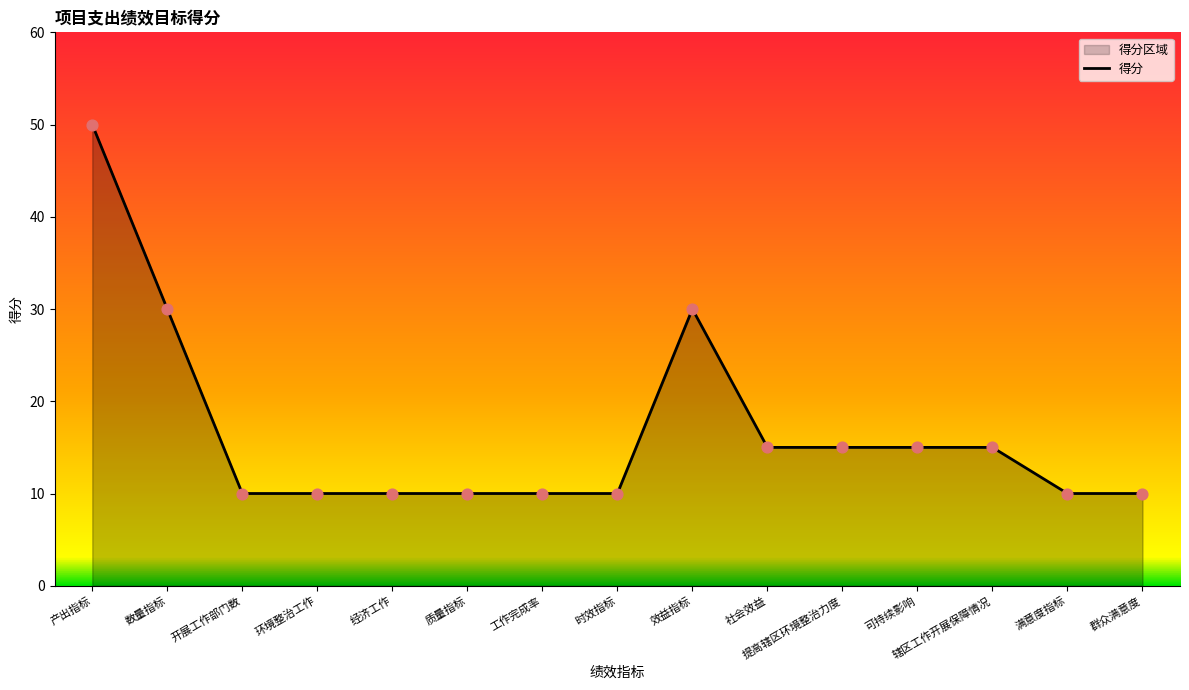

Between 群众满意度 and 社会效益, which is larger?

社会效益